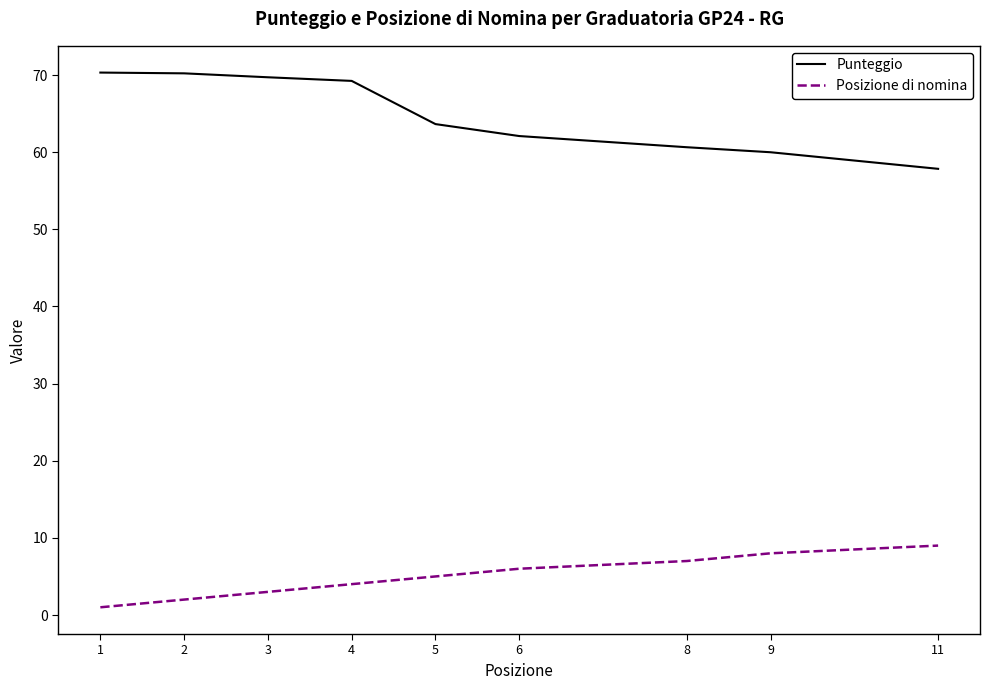

At which category does the chart reach its minimum across all series?

1